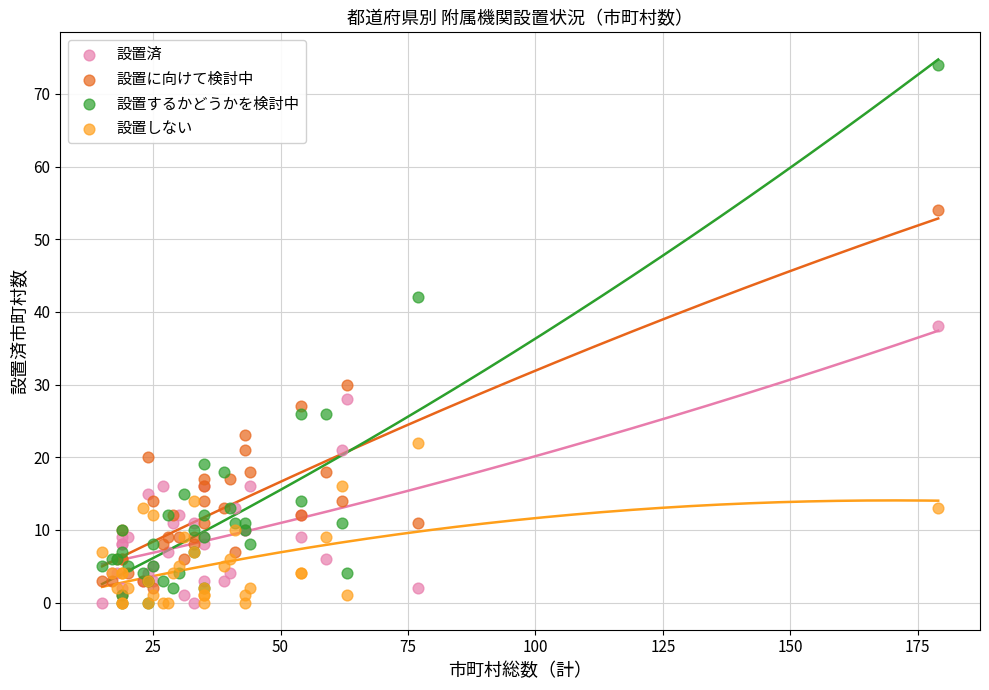

Which series contains the highest Y value?

設置するかどうかを検討中